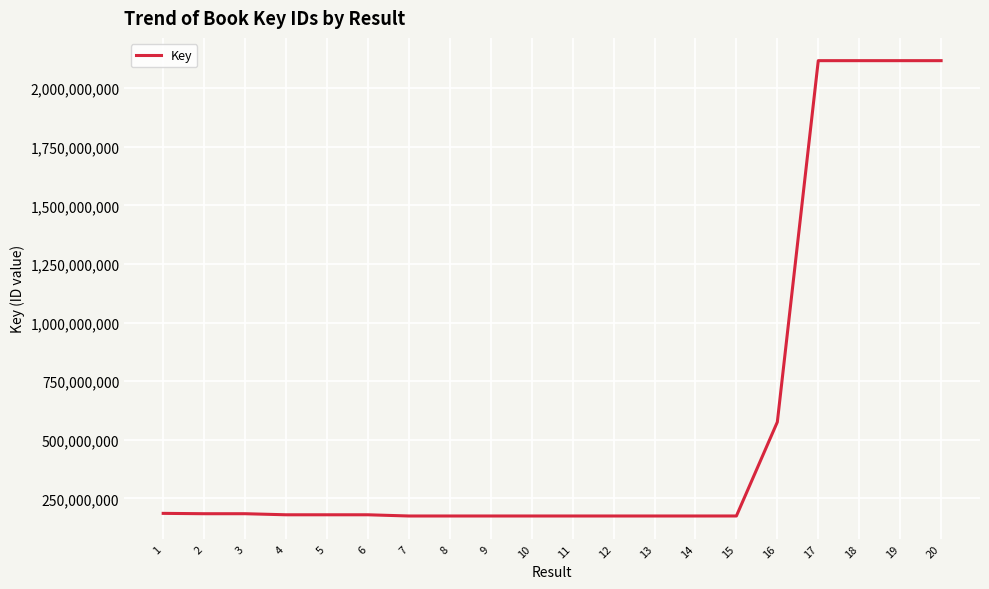

Is it true that the value at 3 is 70292948?

False